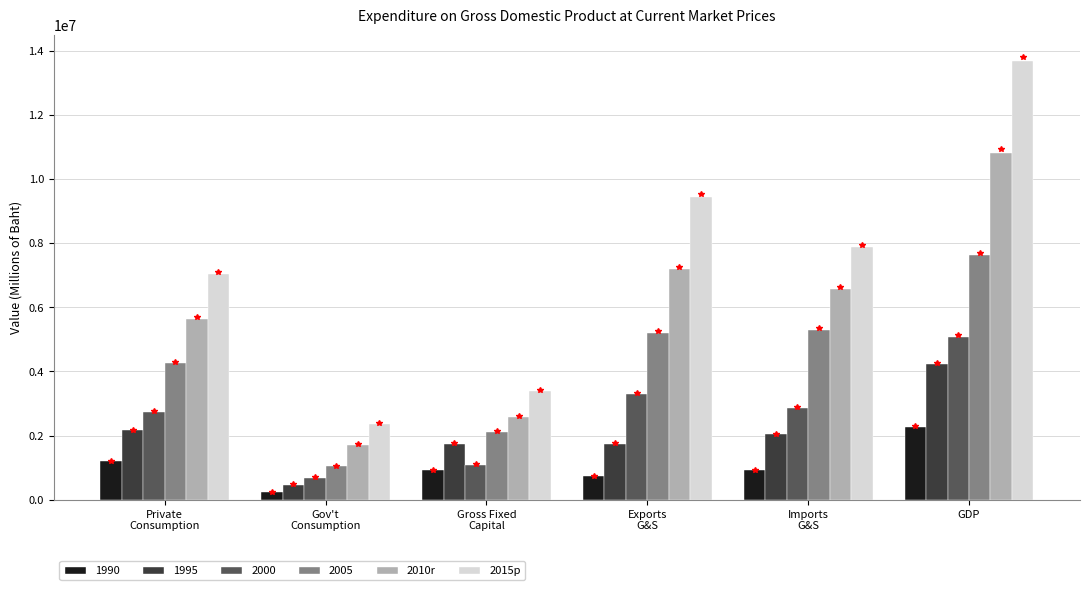

List the series in order of their peak value, lowest first.

1990, 1995, 2000, 2005, 2010r, 2015p